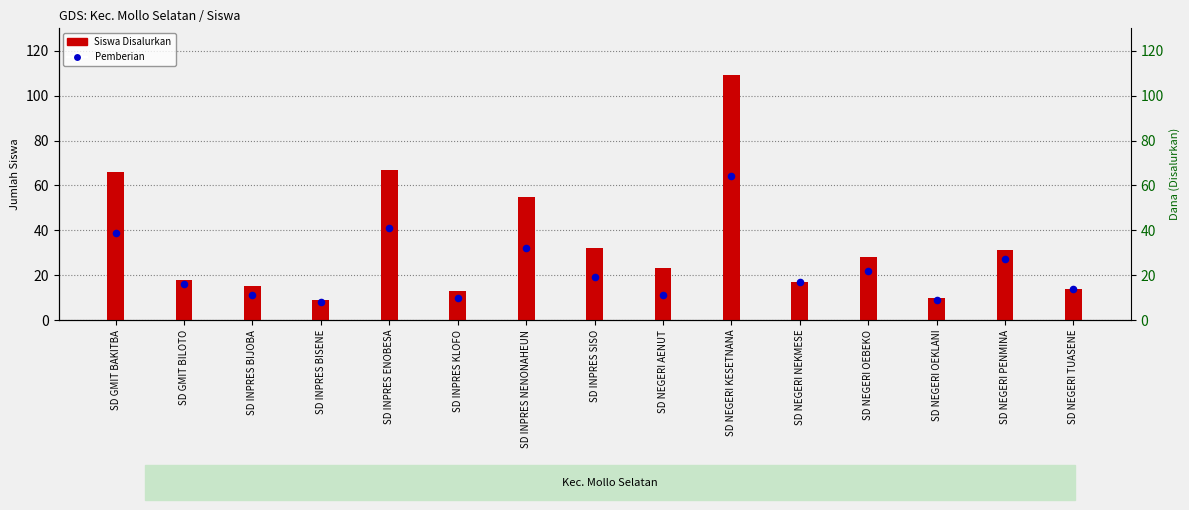

Which series has the largest Y range (max minus min)?

Siswa Disalurkan